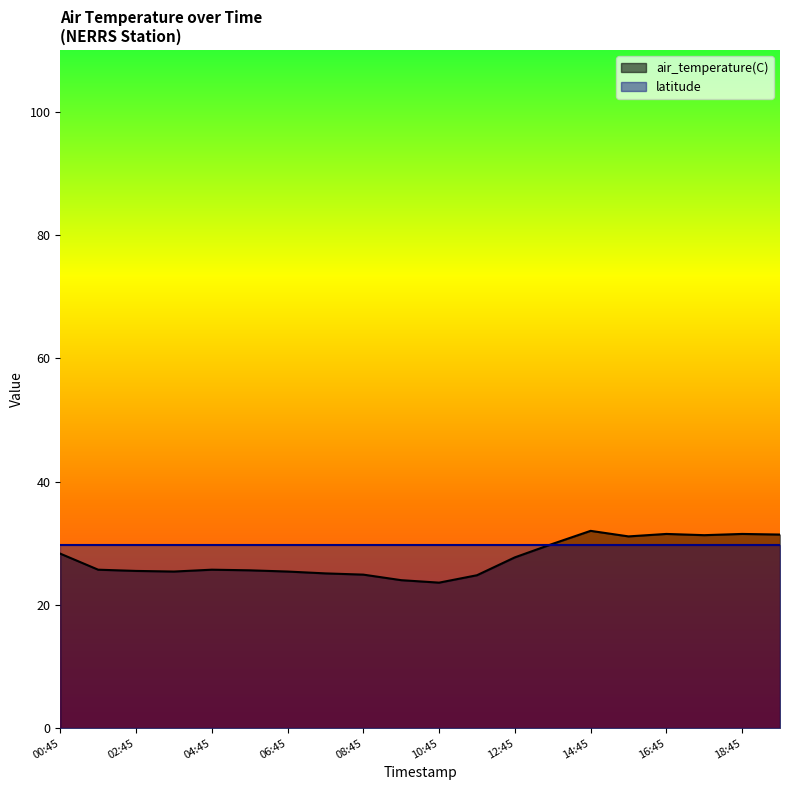

List the labels in order of value, largest first.

2020-08-01T14:45, 2020-08-01T16:45, 2020-08-01T18:45, 2020-08-01T19:45, 2020-08-01T17:45, 2020-08-01T15:45, 2020-08-01T13:45, 2020-08-01T00:45, 2020-08-01T12:45, 2020-08-01T01:45, 2020-08-01T04:45, 2020-08-01T05:45, 2020-08-01T02:45, 2020-08-01T03:45, 2020-08-01T06:45, 2020-08-01T07:45, 2020-08-01T08:45, 2020-08-01T11:45, 2020-08-01T09:45, 2020-08-01T10:45